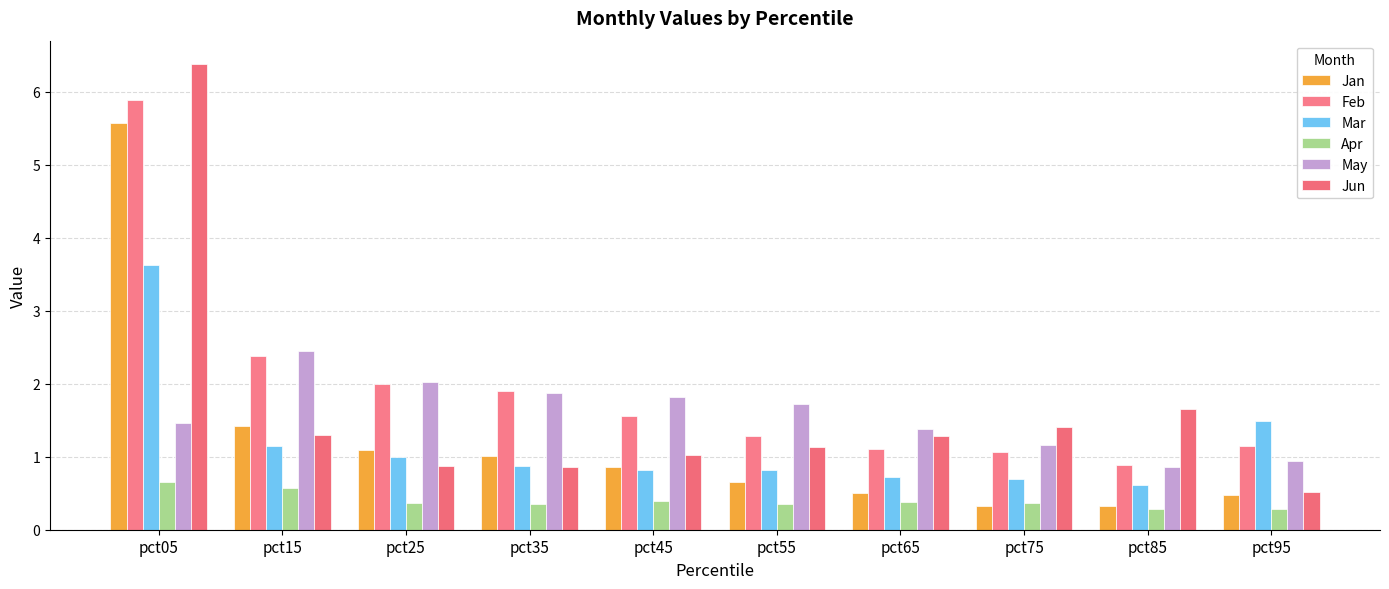

Reading left to right, what are all the values shown in this chart?

Jan: pct05=5.6	pct15=1.4	pct25=1.1	pct35=1.0	pct45=0.9	pct55=0.7	pct65=0.5	pct75=0.3	pct85=0.3	pct95=0.5
Feb: pct05=5.9	pct15=2.4	pct25=2.0	pct35=1.9	pct45=1.6	pct55=1.3	pct65=1.1	pct75=1.1	pct85=0.9	pct95=1.1
Mar: pct05=3.6	pct15=1.2	pct25=1.0	pct35=0.9	pct45=0.8	pct55=0.8	pct65=0.7	pct75=0.7	pct85=0.6	pct95=1.5
Apr: pct05=0.7	pct15=0.6	pct25=0.4	pct35=0.4	pct45=0.4	pct55=0.4	pct65=0.4	pct75=0.4	pct85=0.3	pct95=0.3
May: pct05=1.5	pct15=2.5	pct25=2.0	pct35=1.9	pct45=1.8	pct55=1.7	pct65=1.4	pct75=1.2	pct85=0.9	pct95=0.9
Jun: pct05=6.4	pct15=1.3	pct25=0.9	pct35=0.9	pct45=1.0	pct55=1.1	pct65=1.3	pct75=1.4	pct85=1.7	pct95=0.5